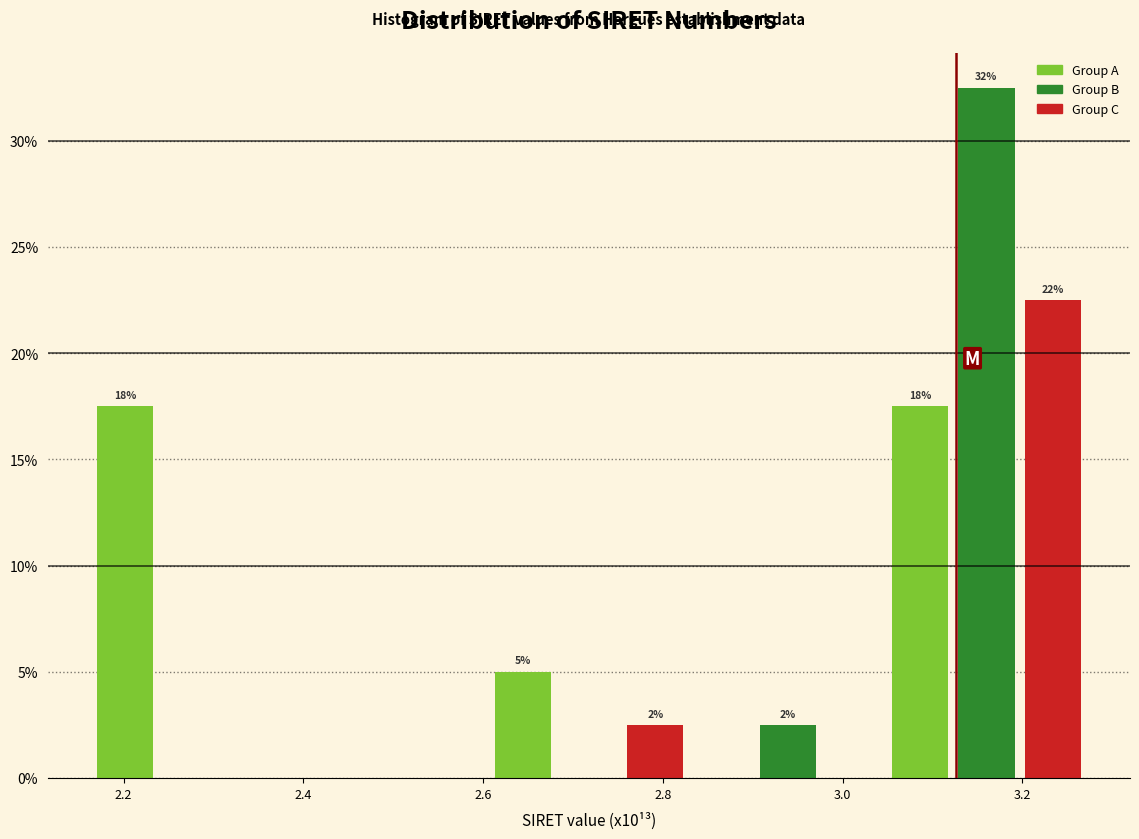

Around what value on the x-axis is the tallest bar? Give the approximate position of its centre, as read against the axis.

3.16